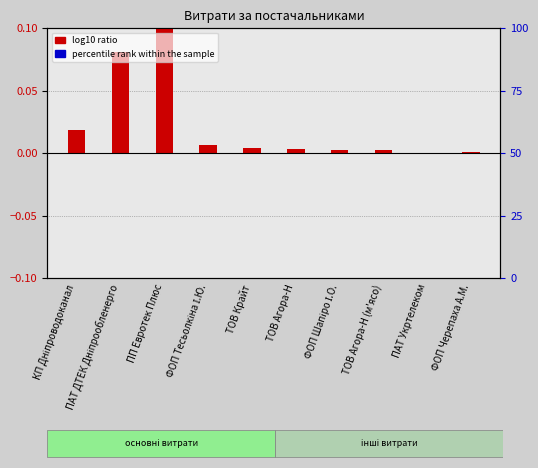

At how many categories does at least one series exceed 0?

10